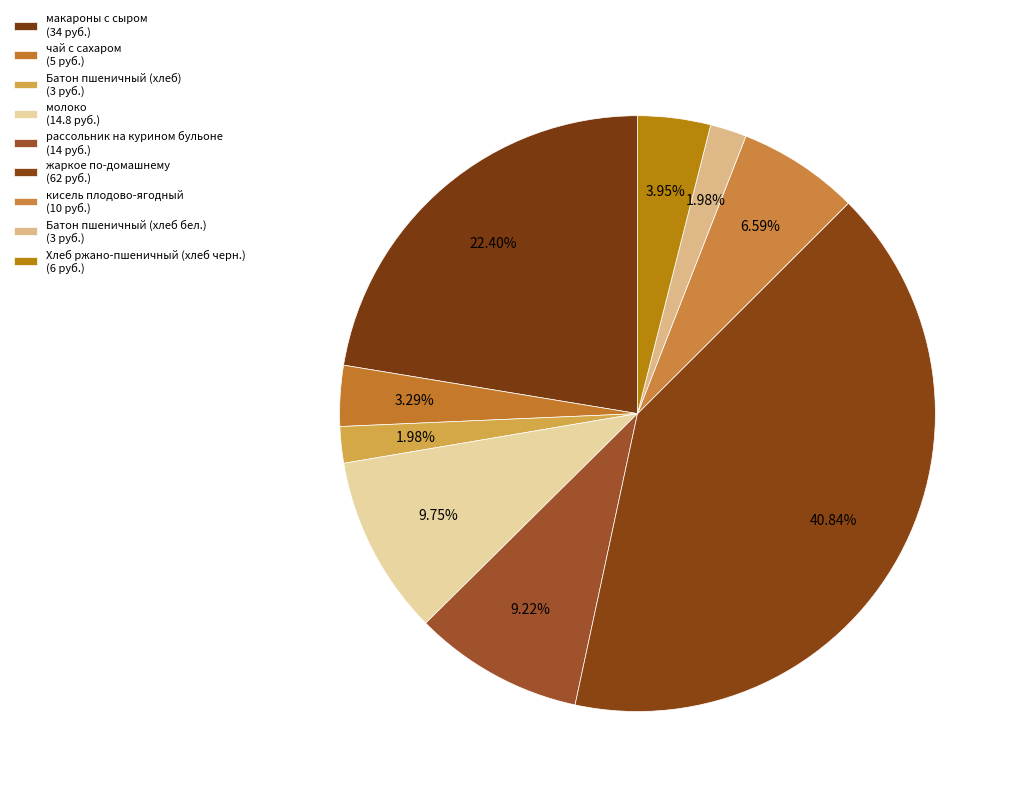

What is the ratio of the value at жаркое по-домашнему to the value at макароны с сыром?

1.8